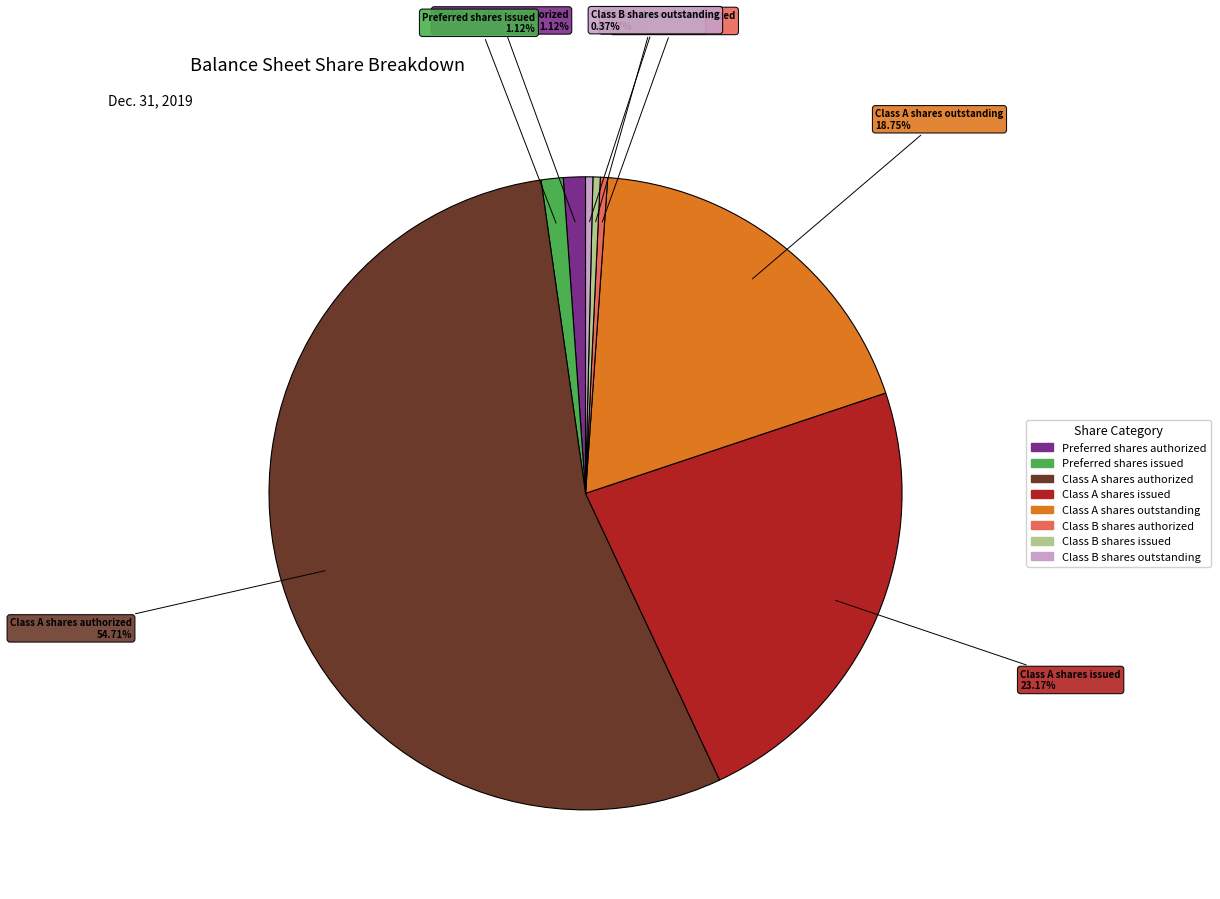

Does Class B shares outstanding represent more than half of the total?

No